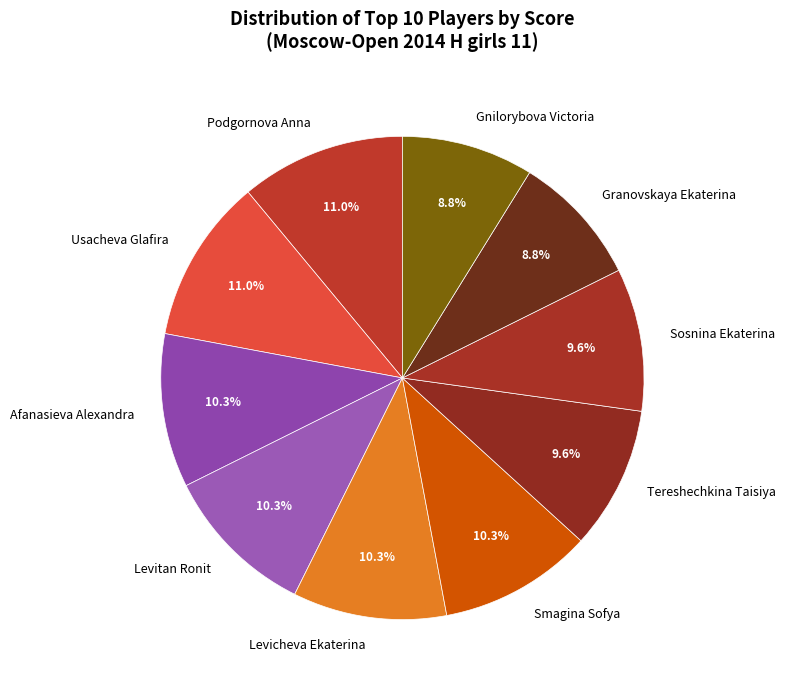

What is the ratio of the value at Afanasieva Alexandra to the value at Gnilorybova Victoria?

1.2